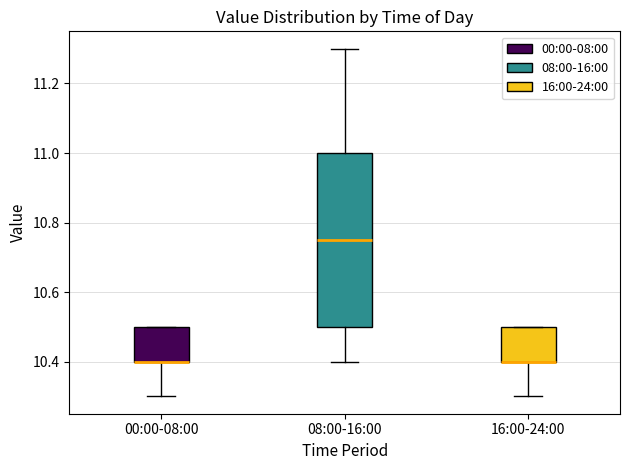

Reading left to right, transcribe this box plot: for each box, give where its median line is, the range the box spans, and where its two whiskers end, as read against the y-axis. The values are not printed on the chart, so give them approximately, as read against the axis.

00:00-08:00: median 10.40 (drawn on the box's lower edge), box 10.40 to 10.50, whiskers 10.30 to 10.50
08:00-16:00: median 10.76, box 10.50 to 11.00, whiskers 10.40 to 11.30
16:00-24:00: median 10.40 (drawn on the box's lower edge), box 10.40 to 10.50, whiskers 10.30 to 10.50